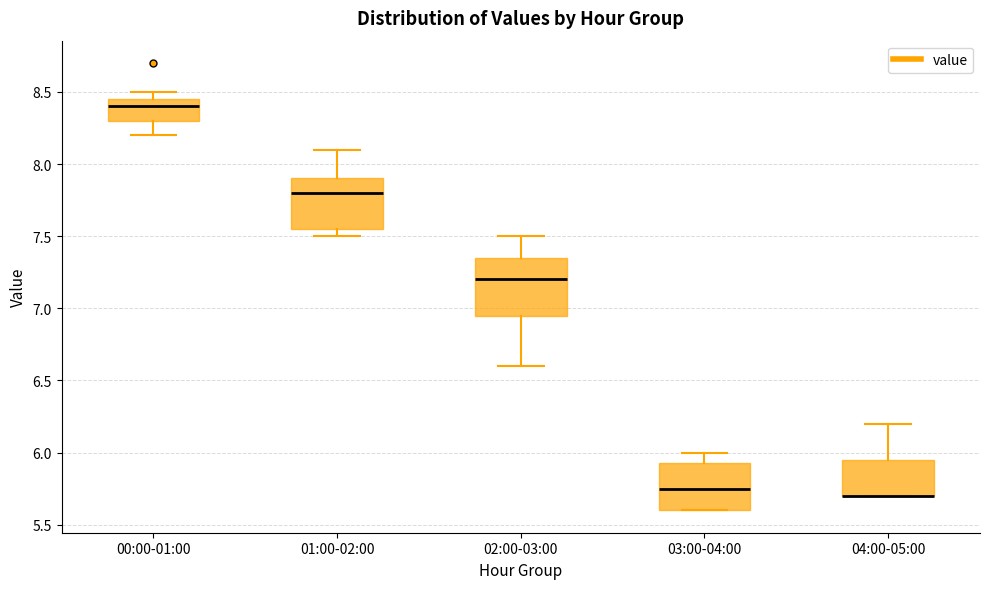

Reading left to right, transcribe this box plot: for each box, give where its median line is, the range the box spans, and where its two whiskers end, as read against the y-axis. The values are not printed on the chart, so give them approximately, as read against the axis.

00:00-01:00: median 8.40, box 8.30 to 8.45, whiskers 8.20 to 8.50
01:00-02:00: median 7.80, box 7.55 to 7.90, whiskers 7.50 to 8.10
02:00-03:00: median 7.20, box 6.95 to 7.35, whiskers 6.60 to 7.50
03:00-04:00: median 5.75, box 5.60 to 5.95, whiskers 5.60 to 6.00
04:00-05:00: median 5.70 (drawn on the box's lower edge), box 5.70 to 5.95, whiskers 5.70 to 6.20